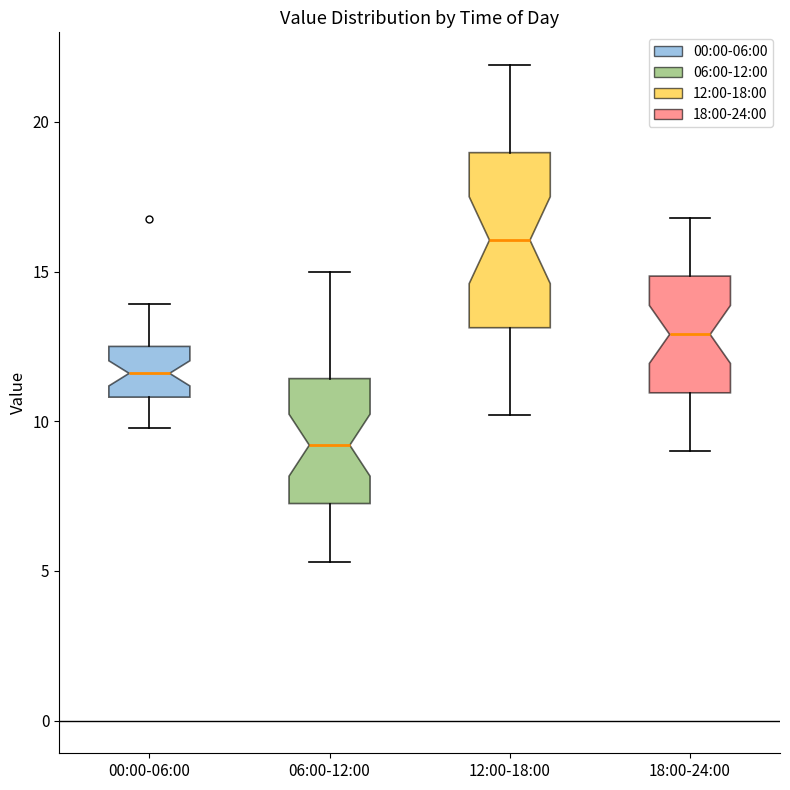

Reading left to right, read every box against the y-axis: the position of its median line, the range the box covers, and the ends of its whiskers. The values are not printed on the chart, so give them approximately, as read against the axis.

00:00-06:00: median 11.5, box 11.0 to 12.5, whiskers 10.0 to 14.0
06:00-12:00: median 9.0, box 7.5 to 11.5, whiskers 5.5 to 15.0
12:00-18:00: median 16.0, box 13.0 to 19.0, whiskers 10.0 to 22.0
18:00-24:00: median 13.0, box 11.0 to 15.0, whiskers 9.0 to 17.0